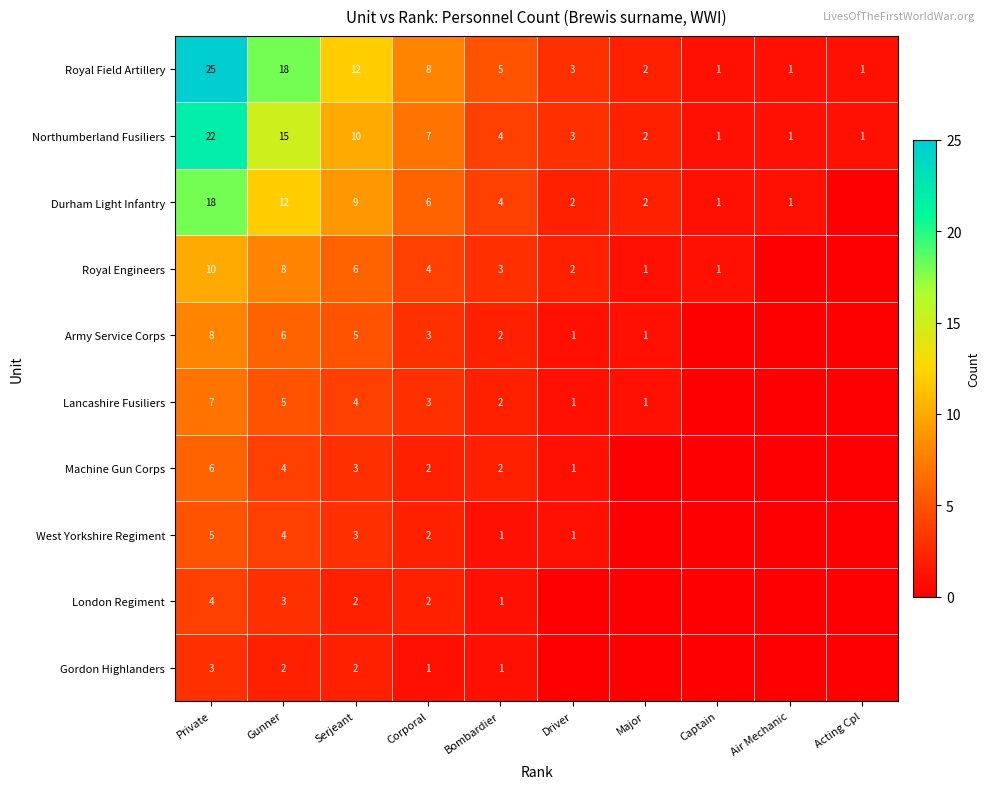

What is the sum of all Royal Field Artillery values?

76